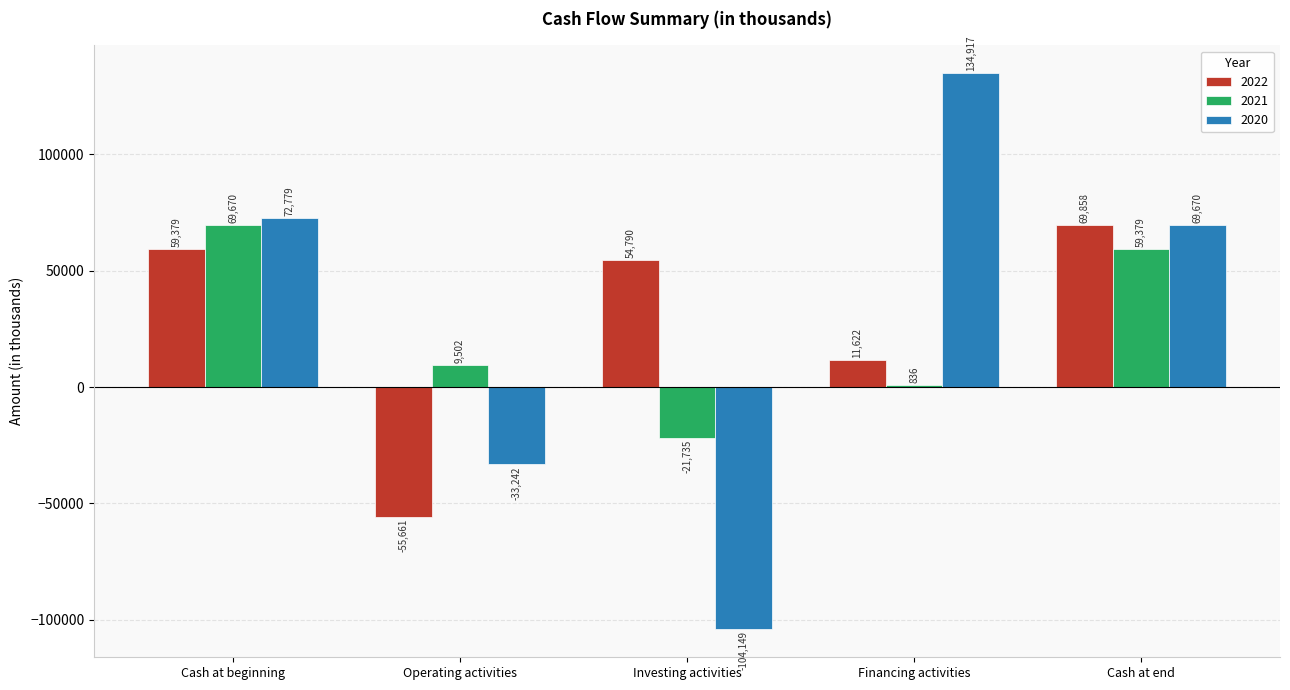

At Investing activities, list the series in order from largest to smallest.

2022, 2021, 2020